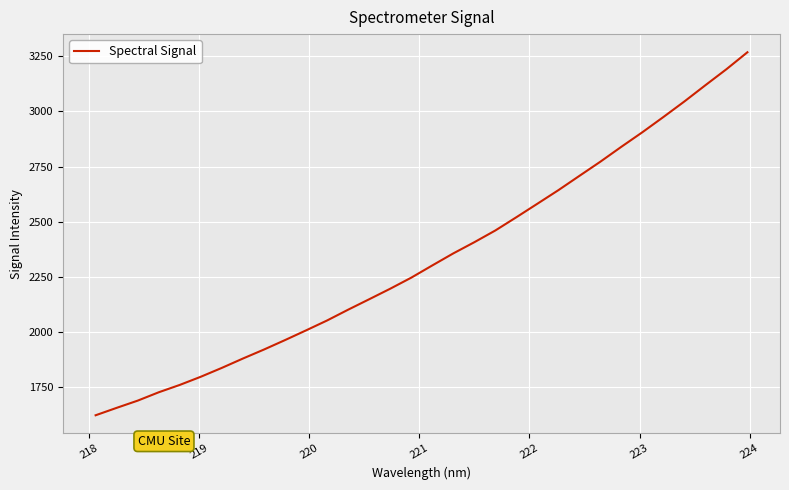

True or false: there are more than 0 points higher than both neighbors.

False